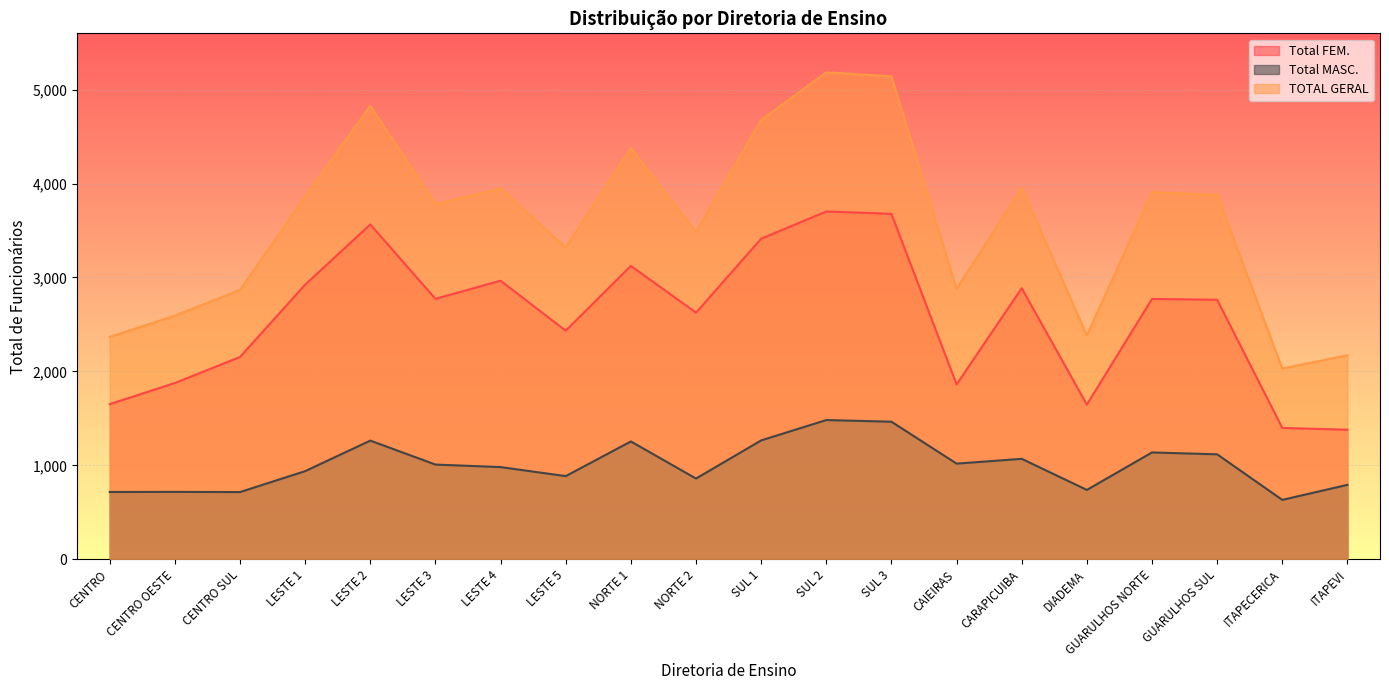

Reading left to right, extract all data points from this chart.

Total FEM.: CENTRO=1651	CENTRO OESTE=1876	CENTRO SUL=2153	LESTE 1=2923	LESTE 2=3564	LESTE 3=2772	LESTE 4=2965	LESTE 5=2433	NORTE 1=3123	NORTE 2=2625	SUL 1=3412	SUL 2=3702	SUL 3=3677	CAIEIRAS=1861	CARAPICUIBA=2885	DIADEMA=1646	GUARULHOS NORTE=2771	GUARULHOS SUL=2762	ITAPECERICA=1398	ITAPEVI=1379
Total MASC.: CENTRO=716	CENTRO OESTE=717	CENTRO SUL=715	LESTE 1=938	LESTE 2=1263	LESTE 3=1008	LESTE 4=981	LESTE 5=885	NORTE 1=1254	NORTE 2=859	SUL 1=1265	SUL 2=1482	SUL 3=1464	CAIEIRAS=1018	CARAPICUIBA=1069	DIADEMA=738	GUARULHOS NORTE=1137	GUARULHOS SUL=1117	ITAPECERICA=632	ITAPEVI=792
TOTAL GERAL: CENTRO=2367	CENTRO OESTE=2593	CENTRO SUL=2868	LESTE 1=3861	LESTE 2=4827	LESTE 3=3780	LESTE 4=3946	LESTE 5=3318	NORTE 1=4377	NORTE 2=3484	SUL 1=4677	SUL 2=5184	SUL 3=5141	CAIEIRAS=2879	CARAPICUIBA=3954	DIADEMA=2384	GUARULHOS NORTE=3908	GUARULHOS SUL=3879	ITAPECERICA=2030	ITAPEVI=2171